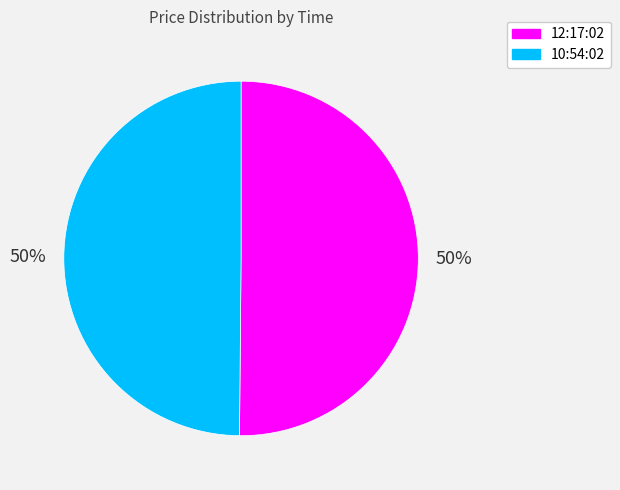

To the nearest percent, what is the average slice percentage?

50%